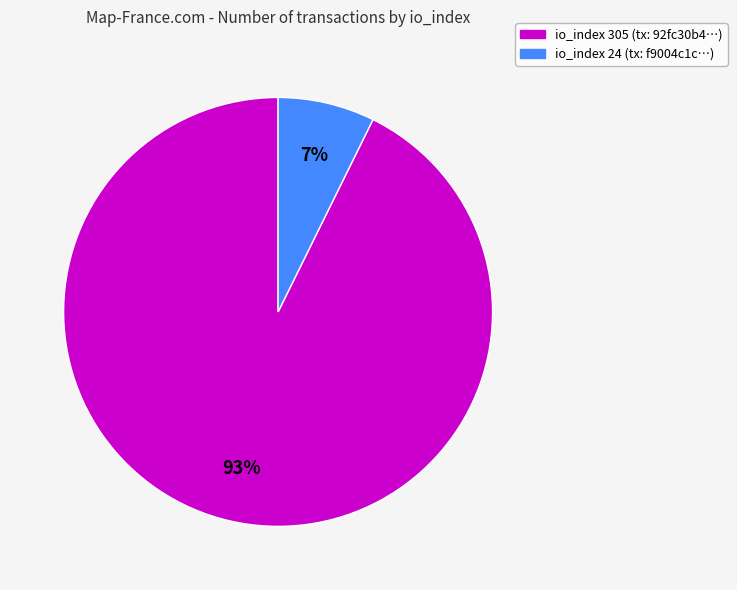

Is there a majority slice in this chart?

Yes